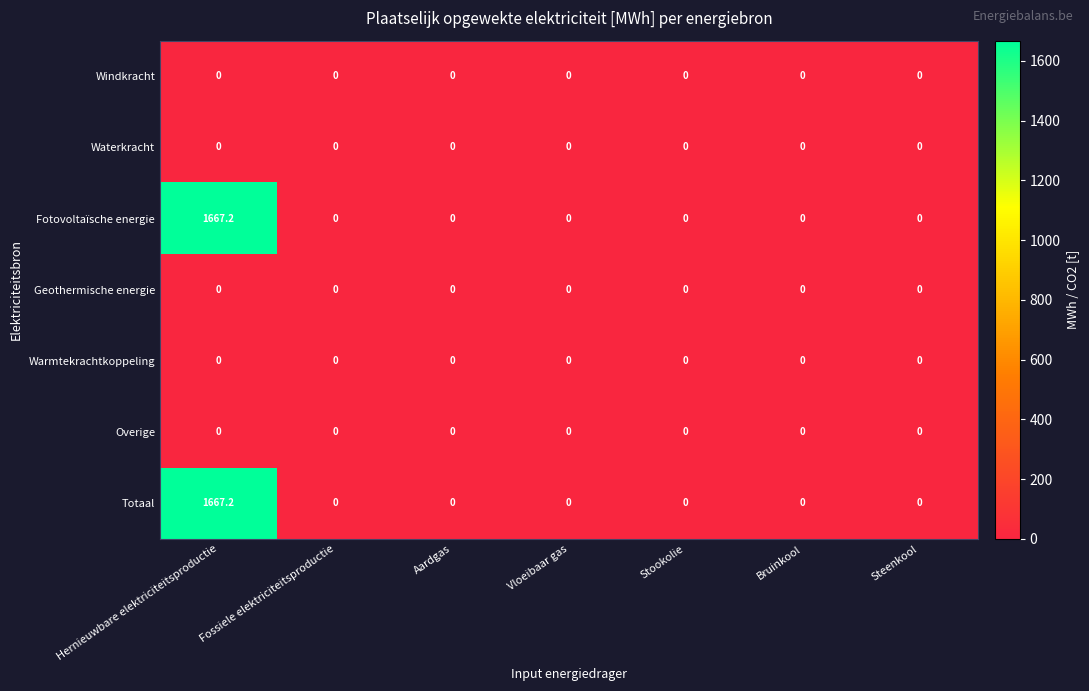

At which label does Totaal reach its peak?

Hernieuwbare elektriciteitsproductie